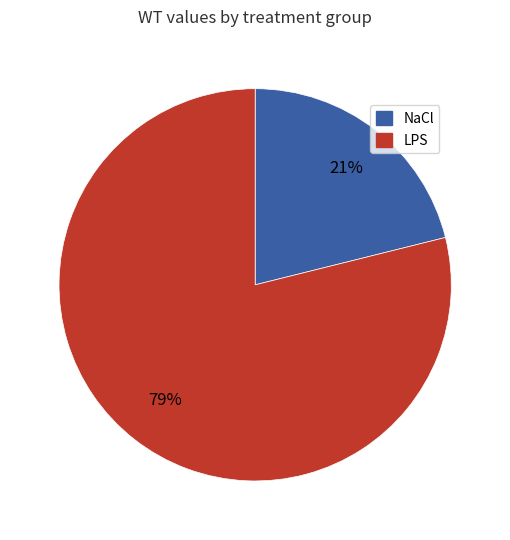

Is it true that LPS is 79% of the pie?

True